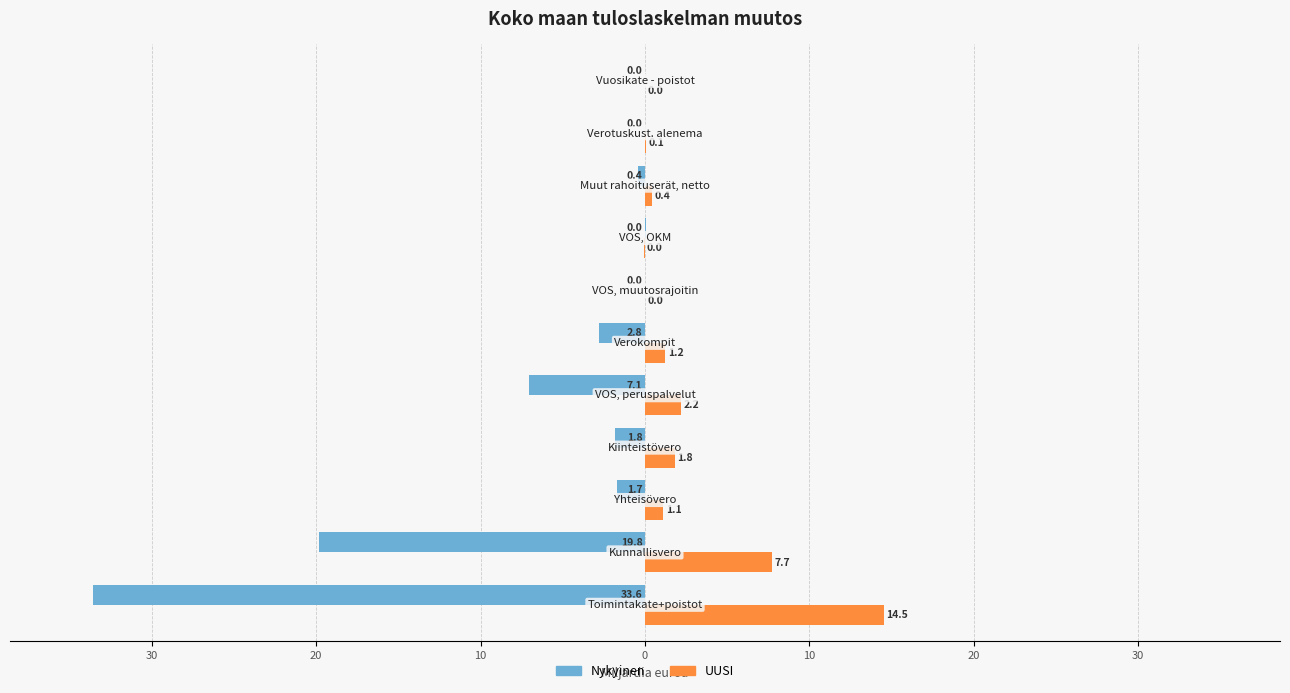

What are all the series names shown in the legend?

Nykyinen, UUSI